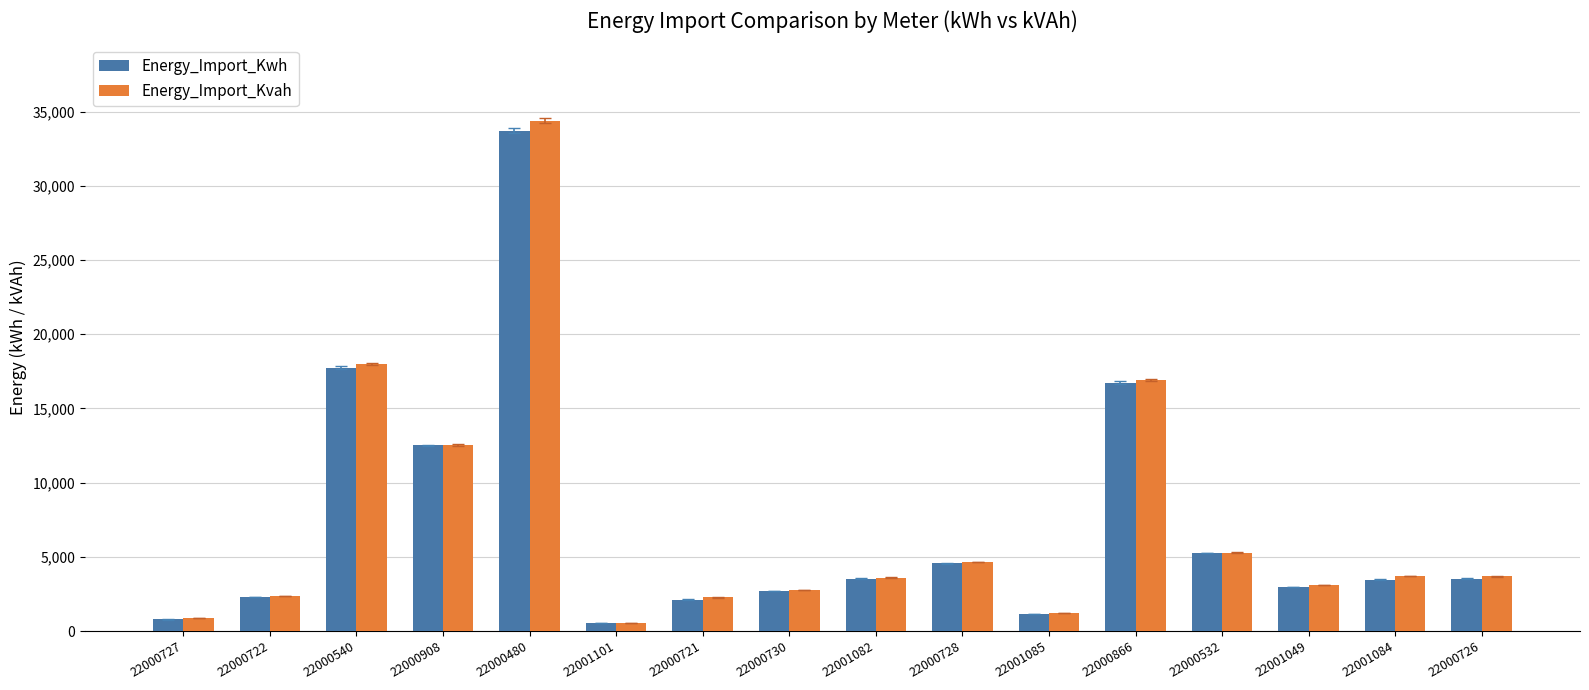

Which series has the widest spread of values?

Energy_Import_Kvah